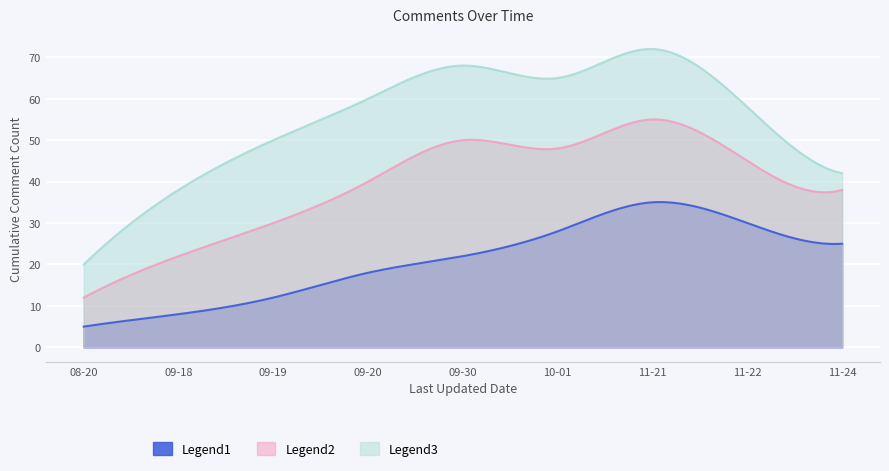

At how many categories does at least one series exceed 31?

8